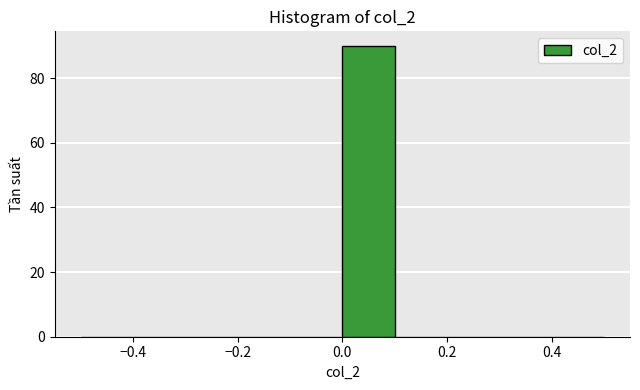

Reading left to right, transcribe this chart: for each bar, give the range it covers on the x-axis and its height. The values are not printed on the chart, so give them approximately, as read against the axis.

-0.5 to -0.4: 0
-0.4 to -0.3: 0
-0.3 to -0.2: 0
-0.2 to -0.1: 0
-0.1 to 0.0: 0
0.0 to 0.1: 90
0.1 to 0.2: 0
0.2 to 0.3: 0
0.3 to 0.4: 0
0.4 to 0.5: 0